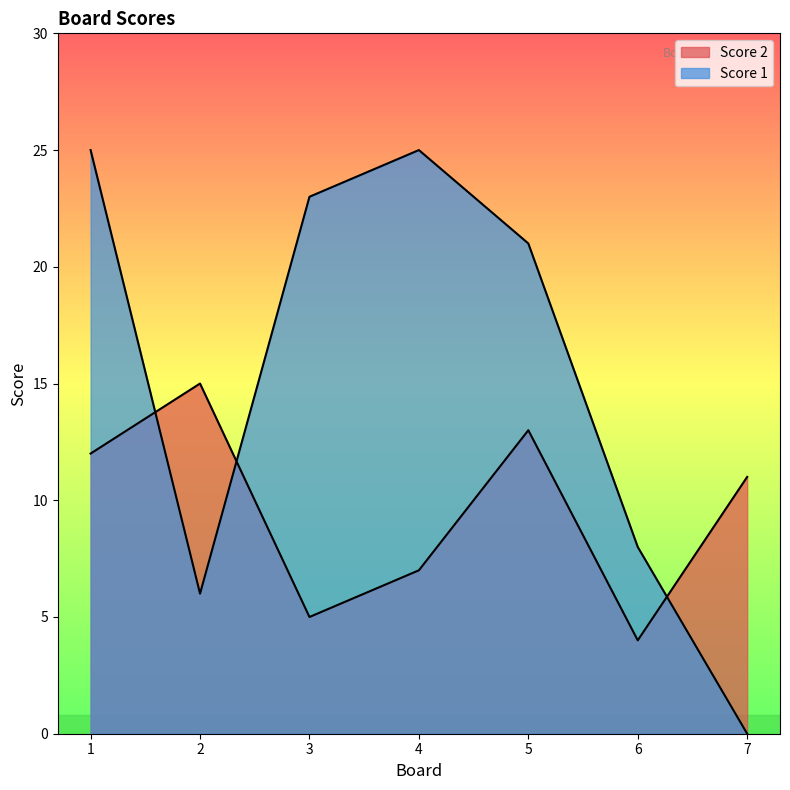

What is the difference between the maximum and minimum values in the Score 1 series?

25